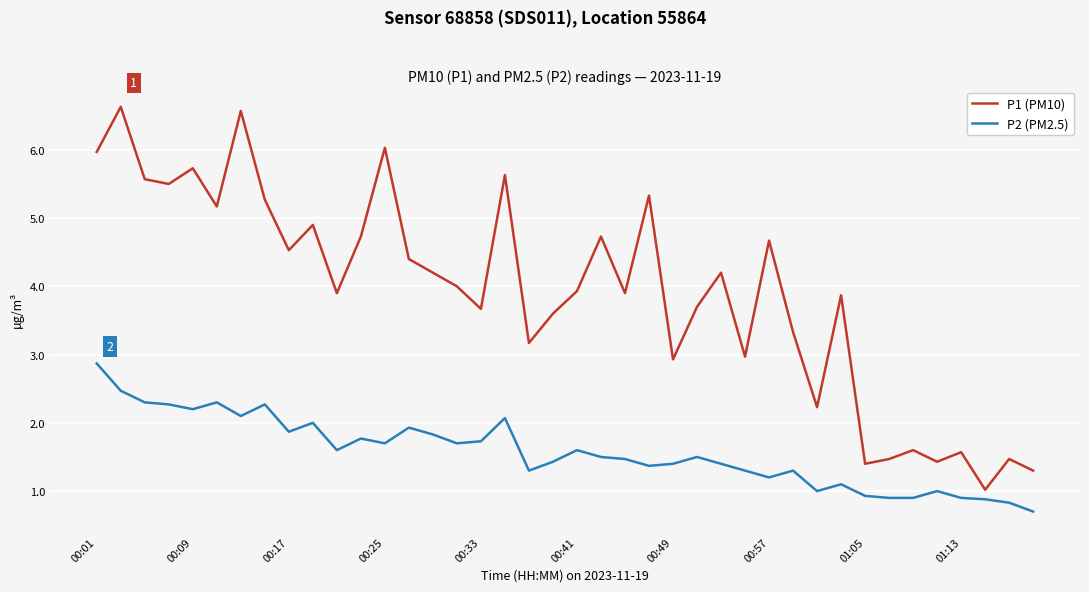

Which series has the largest range (max minus min)?

P1 (PM10)